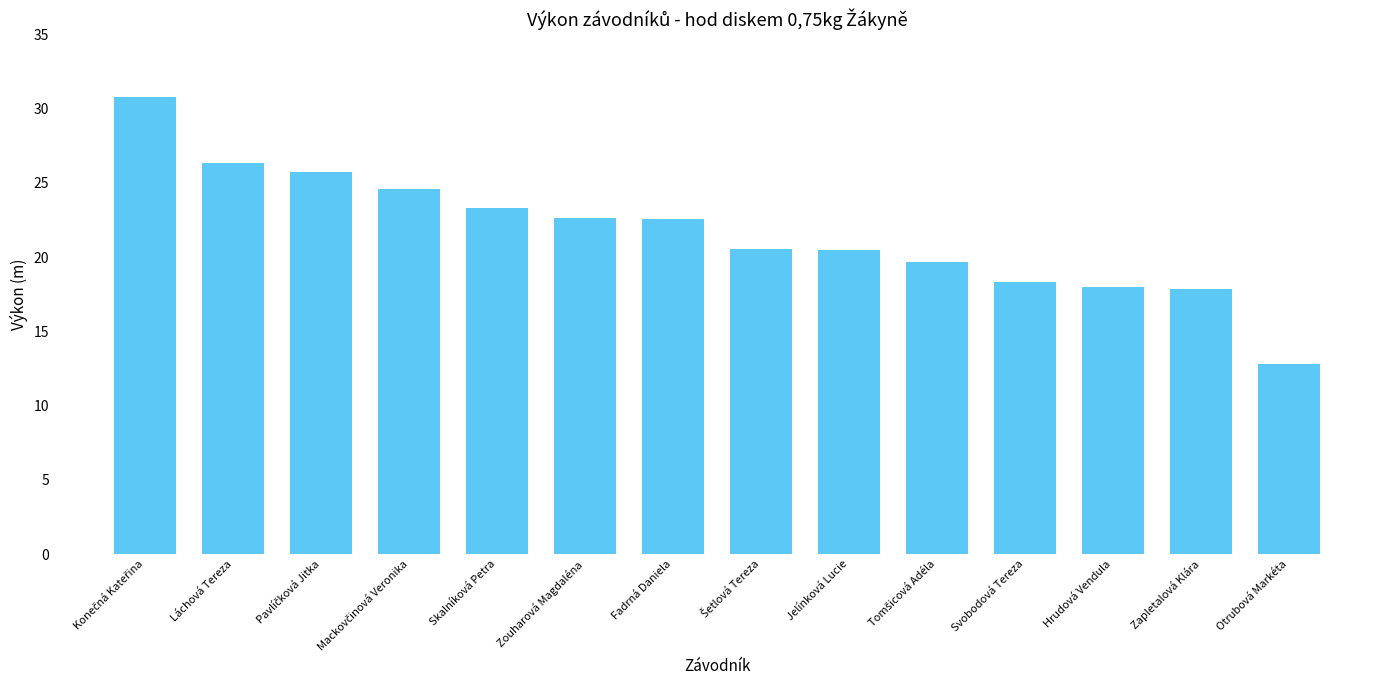

What is the sum of all values?

303.6